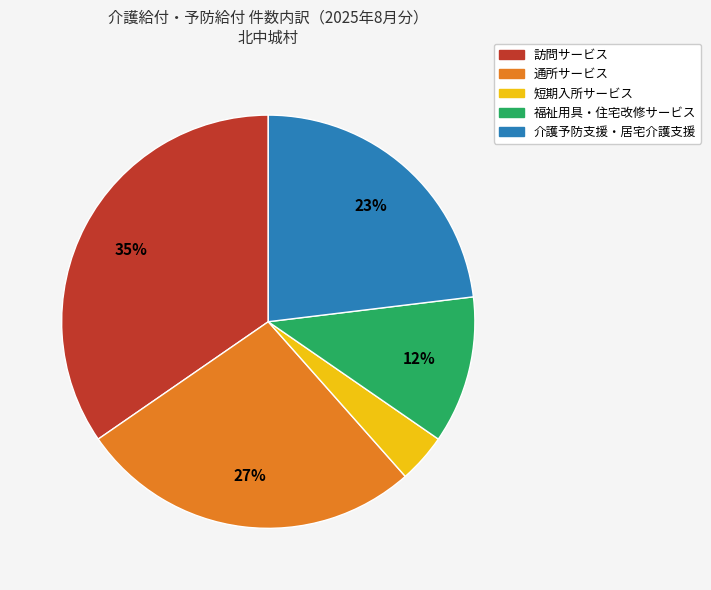

Count the number of slices in the pie.

5